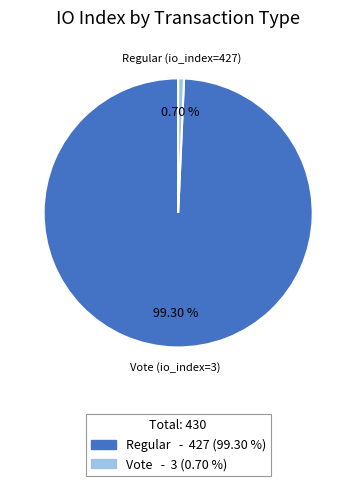

Is there any slice that represents more than half of the pie?

Yes